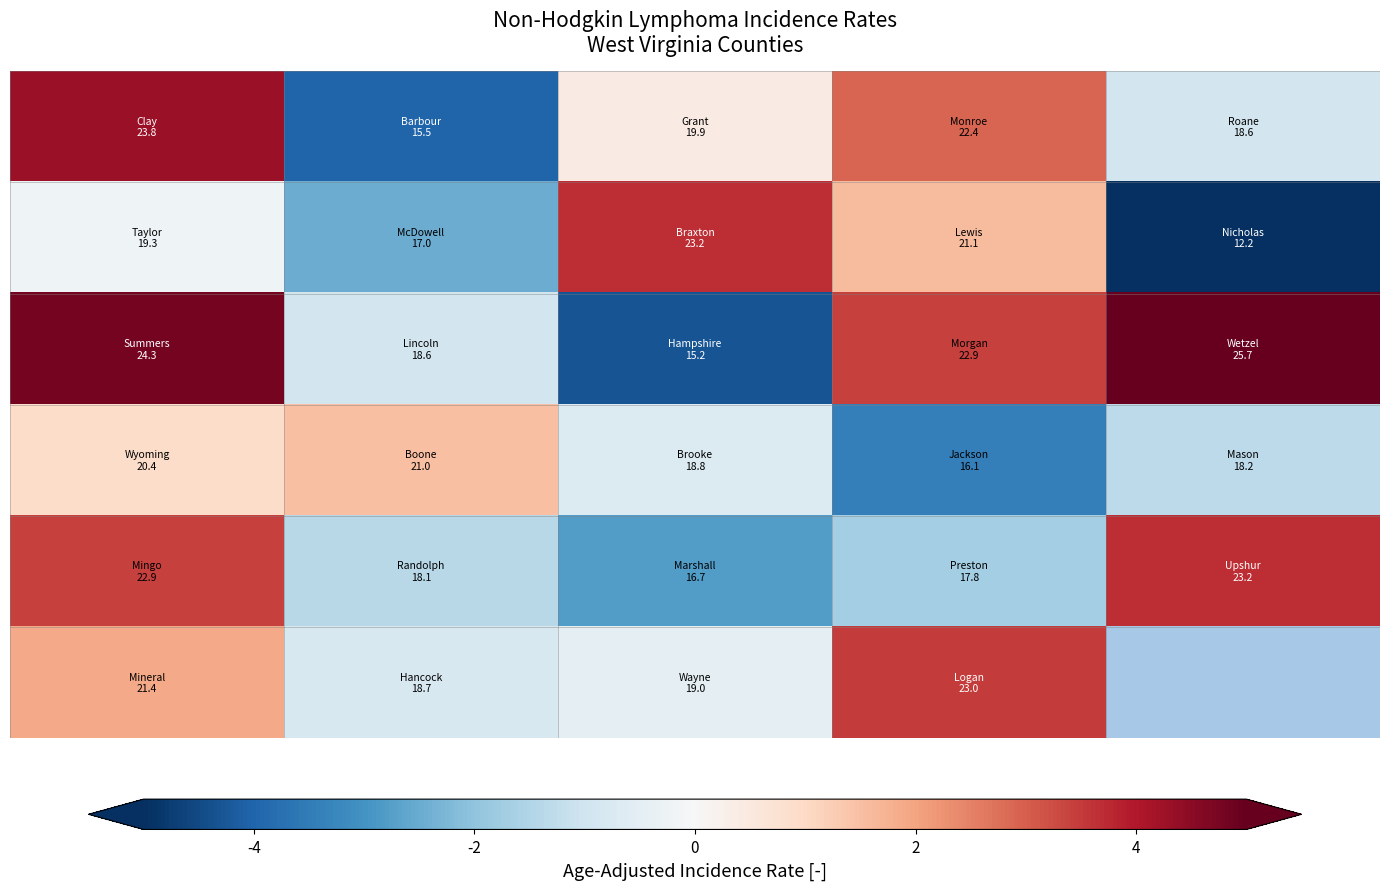

At how many categories does at least one series exceed -4?

5